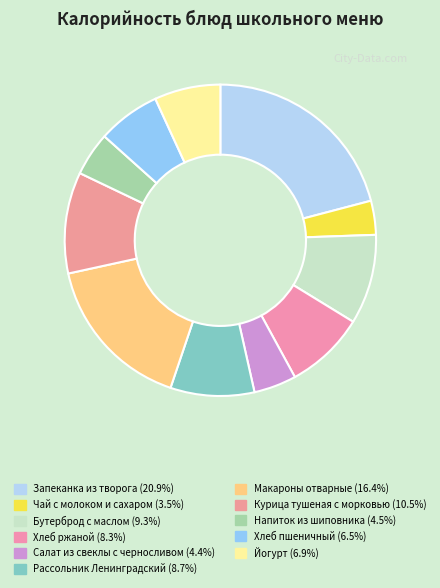

What percentage is NOT represented by Макароны отварные?

83.6%